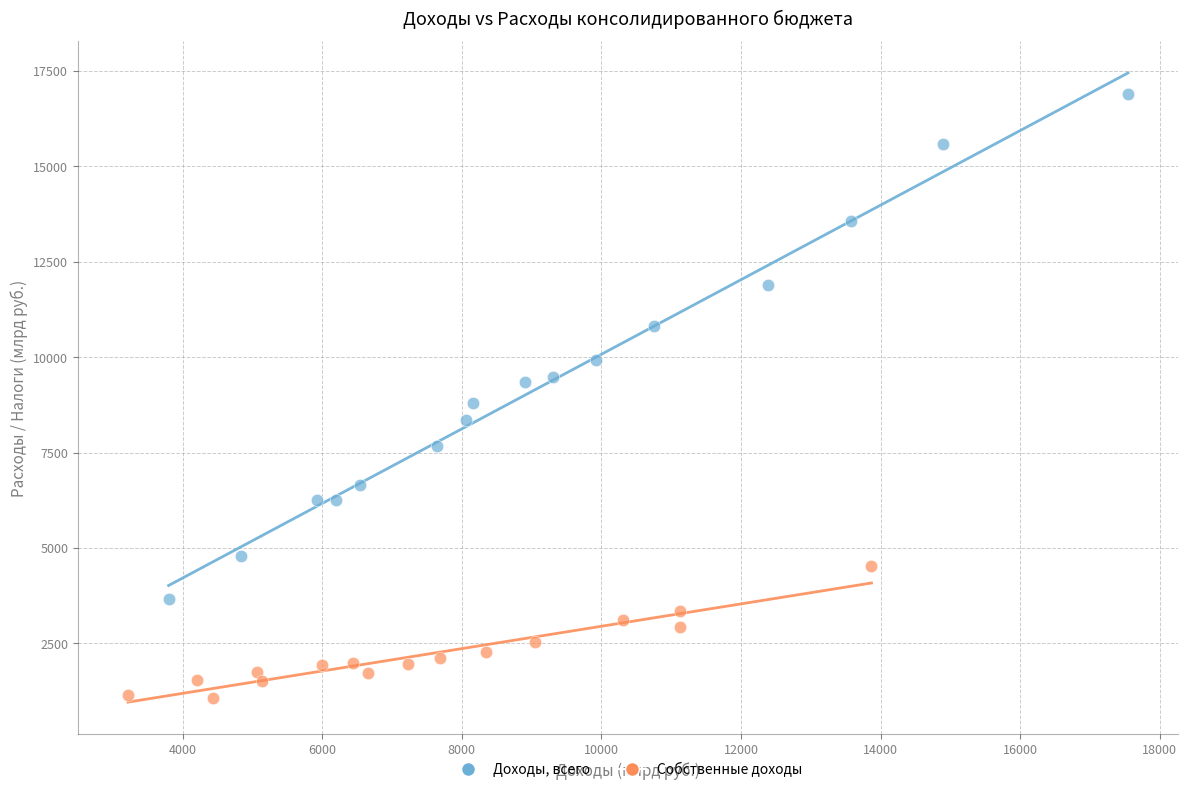

Which series has the widest spread of Y values?

Доходы, всего